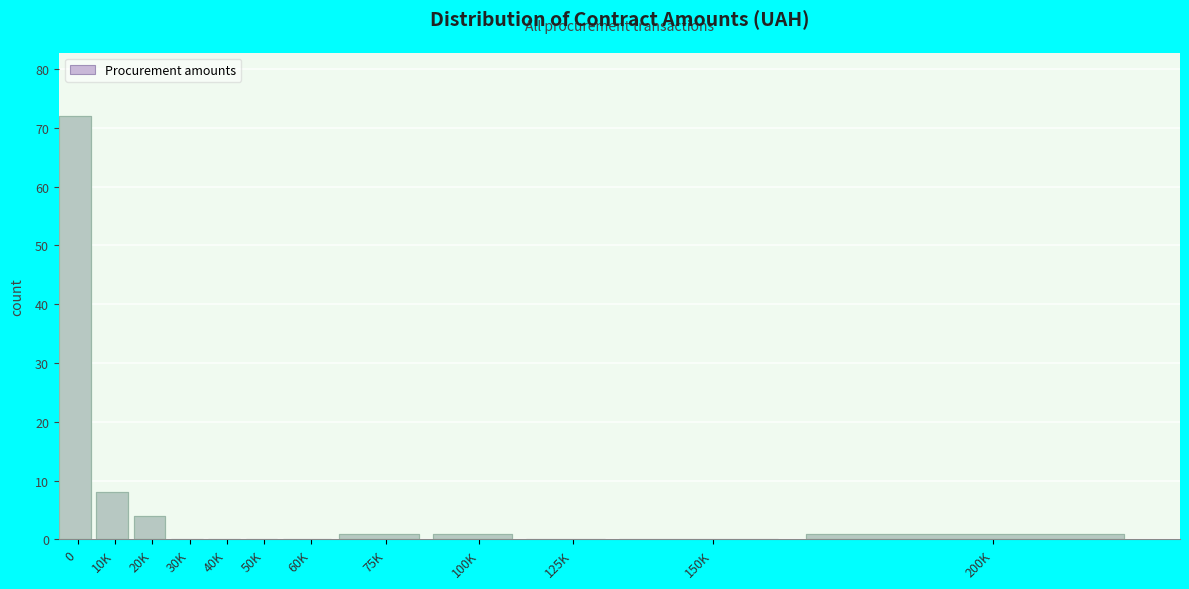

Reading left to right, extract all data points from this chart.

0=72	10K=8	20K=4	30K=0	40K=0	50K=0	60K=0	75K=1	100K=1	125K=0	150K=0	200K=1